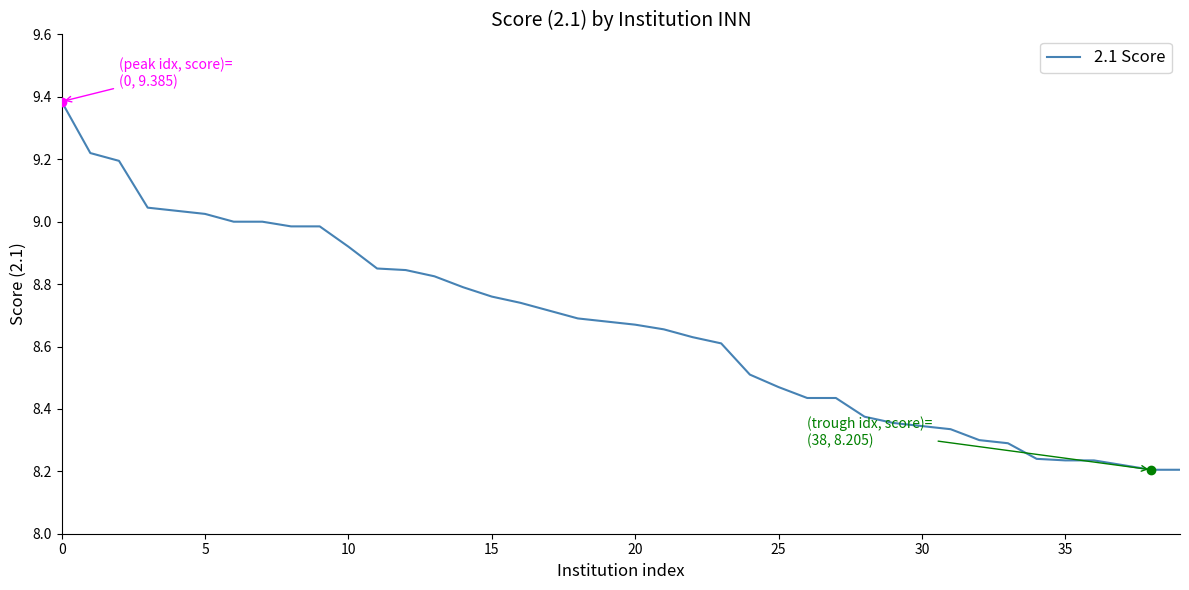

What is the maximum value shown in the chart?

9.4